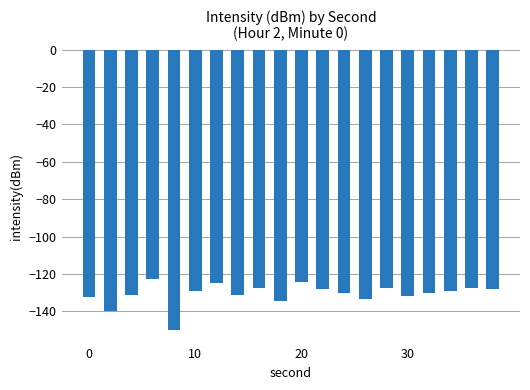

What is the difference between the second highest and minimum values?

25.5